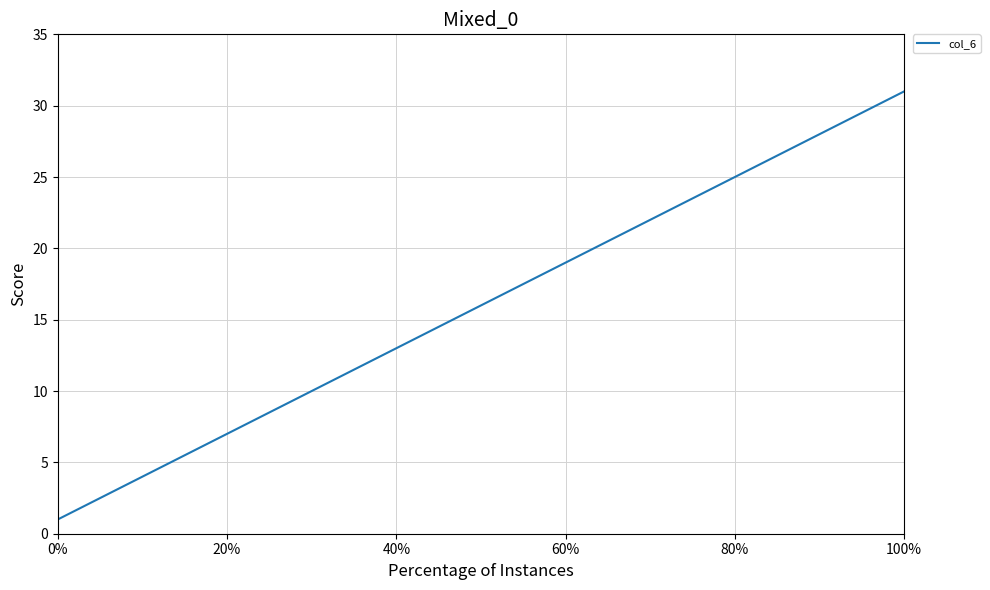

What is the maximum value shown in the chart?

31